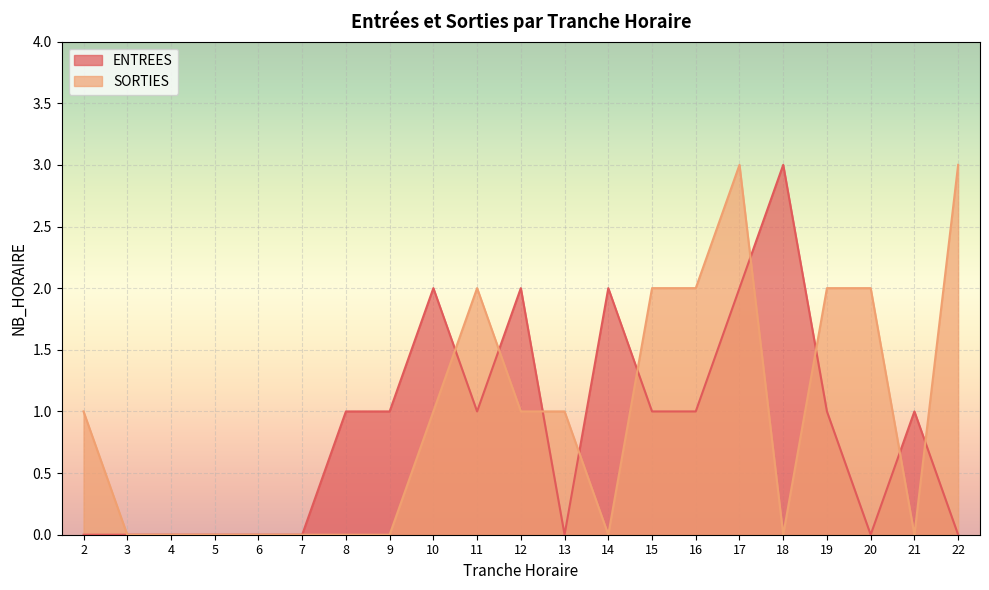

Which series ends up on top after the final intersection of SORTIES and ENTREES?

SORTIES